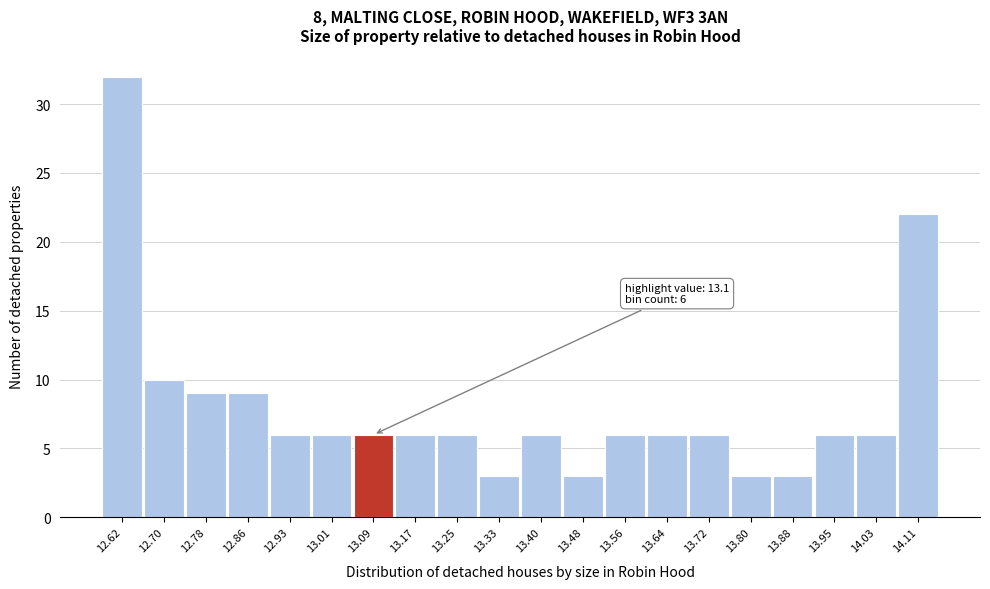

Reading right to left, extract all data points from this chart.

22	6	6	3	3	6	6	6	3	6	3	6	6	6	6	6	9	9	10	32